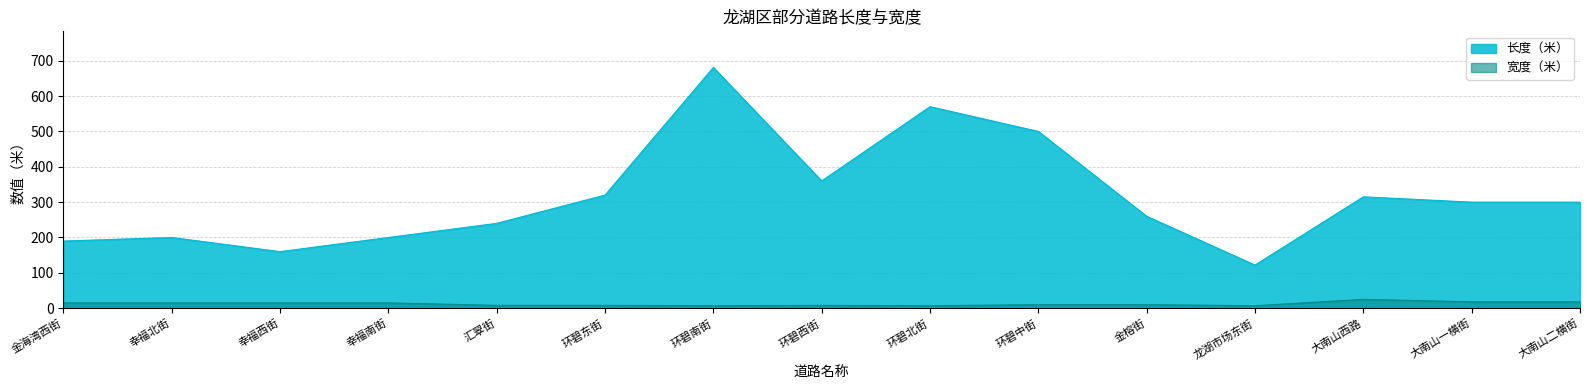

In 宽度（米）, how many points are lower than both neighbors (excluding endpoints)?

3